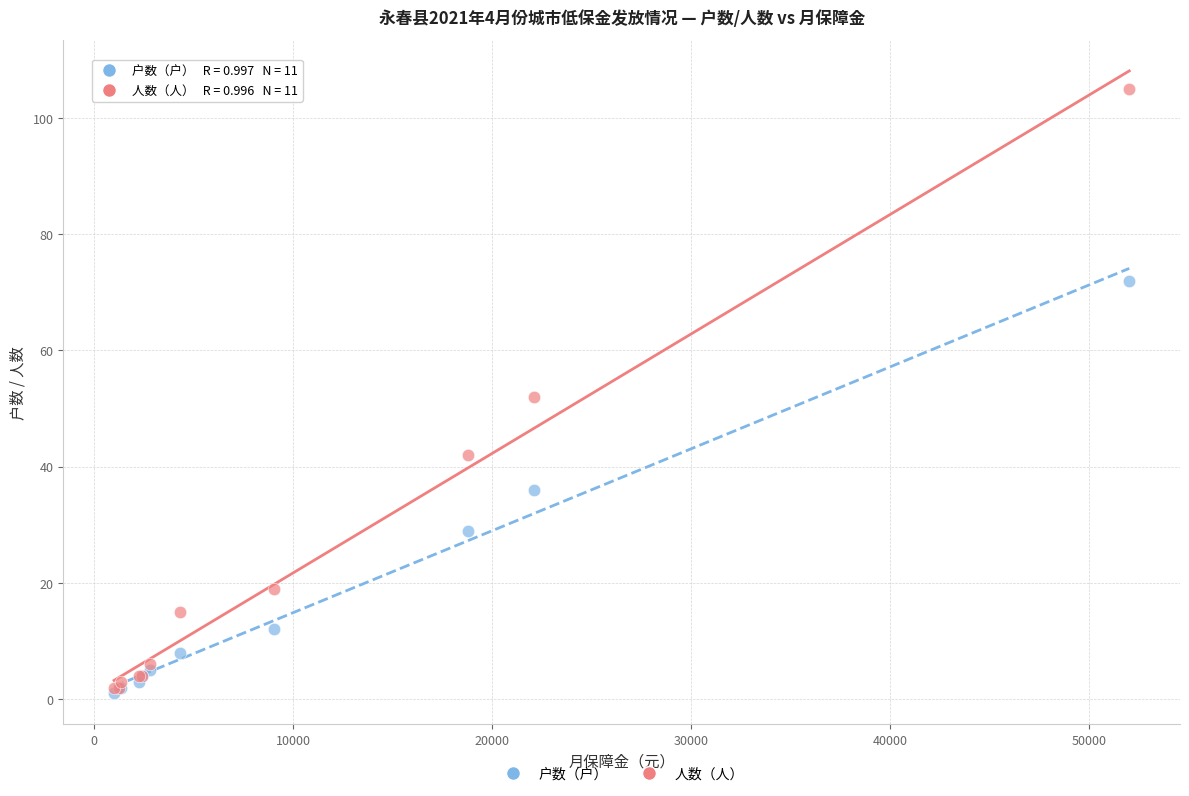

Which series contains the highest Y value?

人数（人）